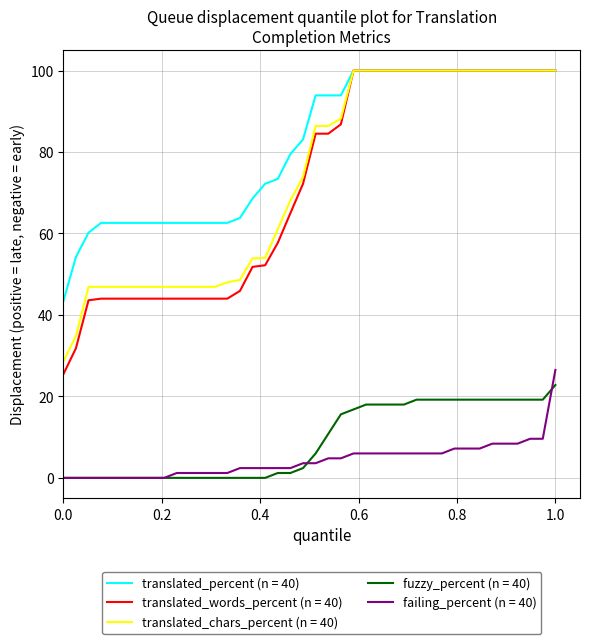

Which series has the largest range (max minus min)?

translated_words_percent (n = 40)